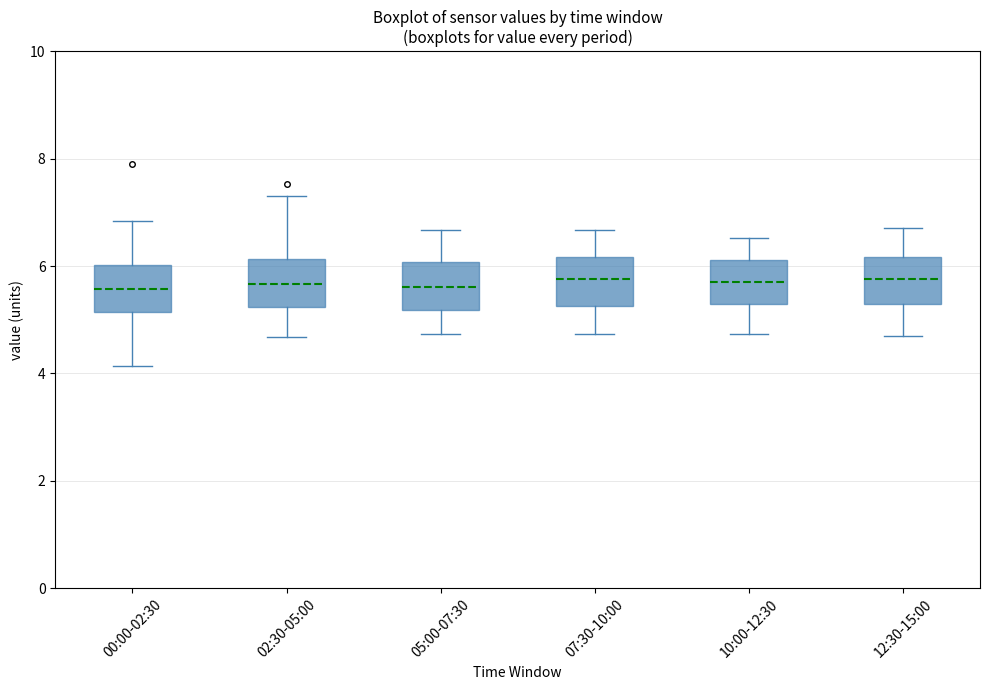

Where is the lower edge of the box for 07:30-10:00 on the y-axis? The values are not printed on the chart, so give them approximately, as read against the axis.

5.2